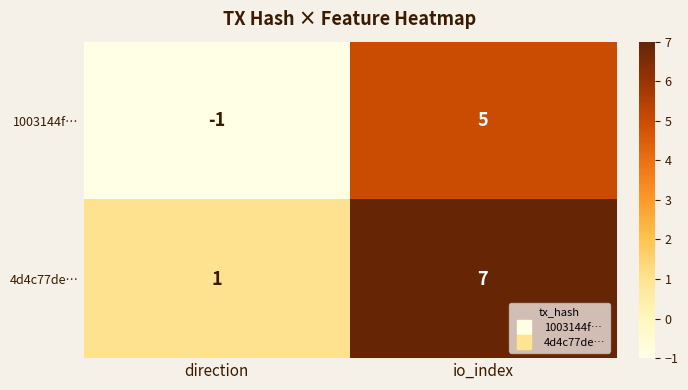

What is the difference between the maximum and minimum values in the 4d4c77de… series?

6